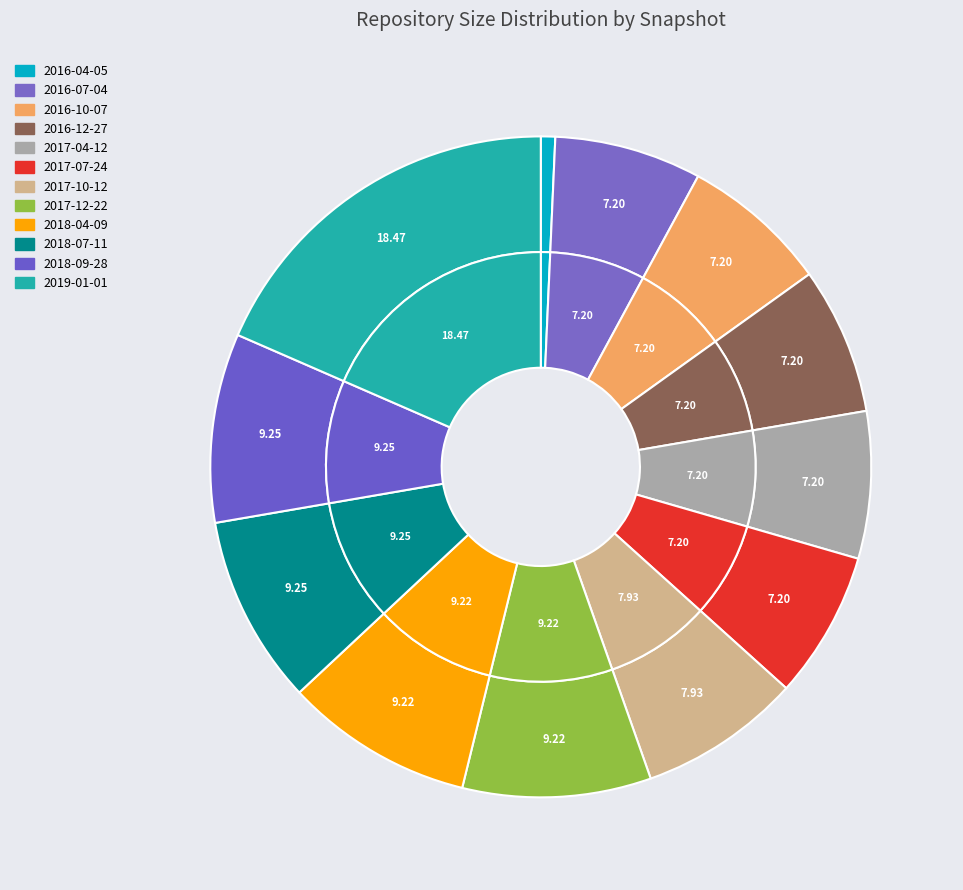

Does 2019-01-01 account for over 50% of the chart?

No